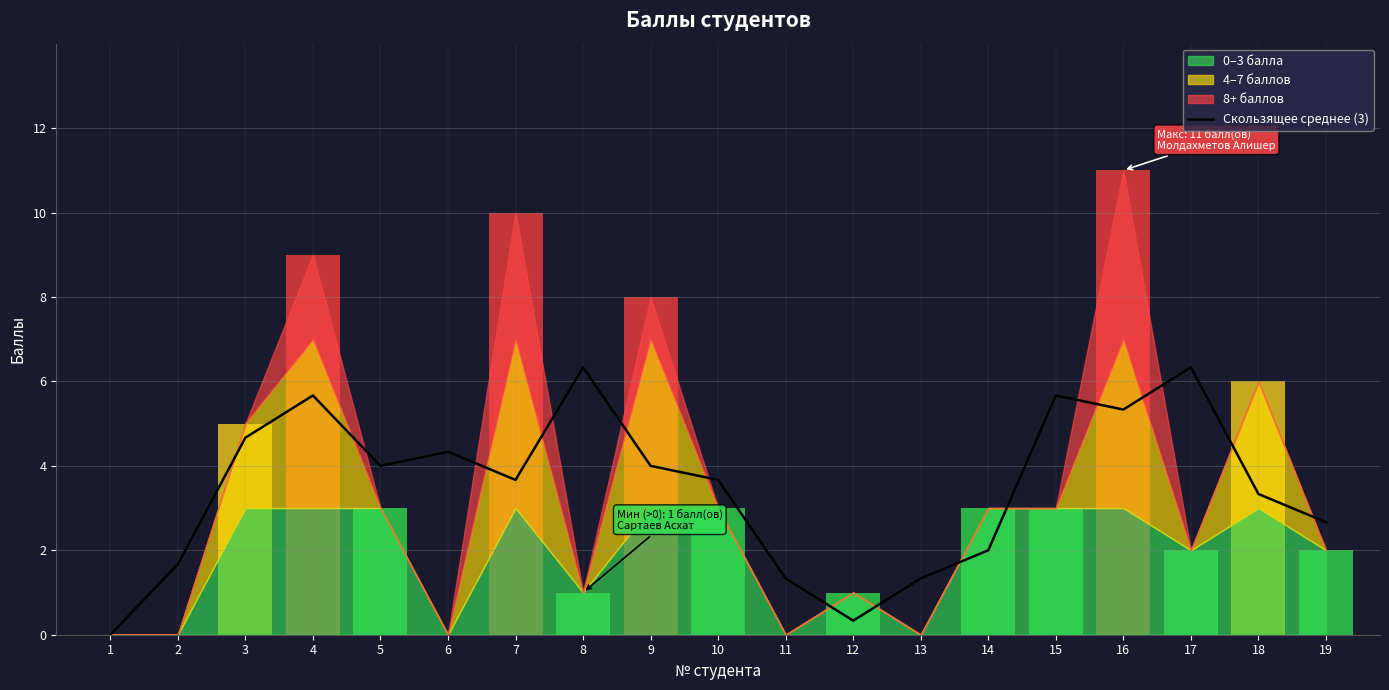

List the labels in order of value, smallest first.

1, 12, 11, 13, 2, 14, 19, 18, 7, 10, 5, 9, 6, 3, 16, 4, 15, 8, 17